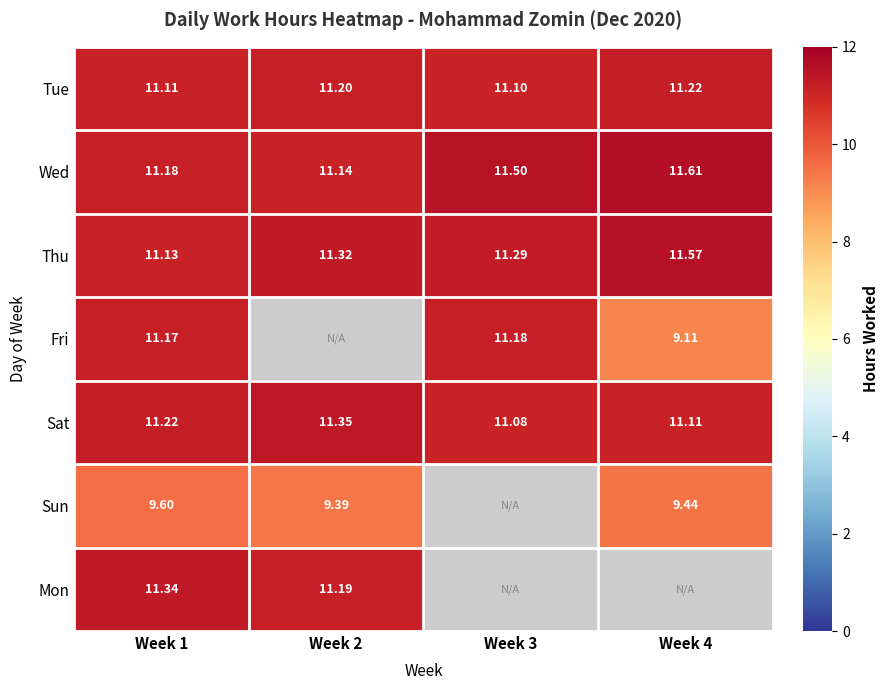

The Sun series shows 14.0 at Week 1. True or false?

False